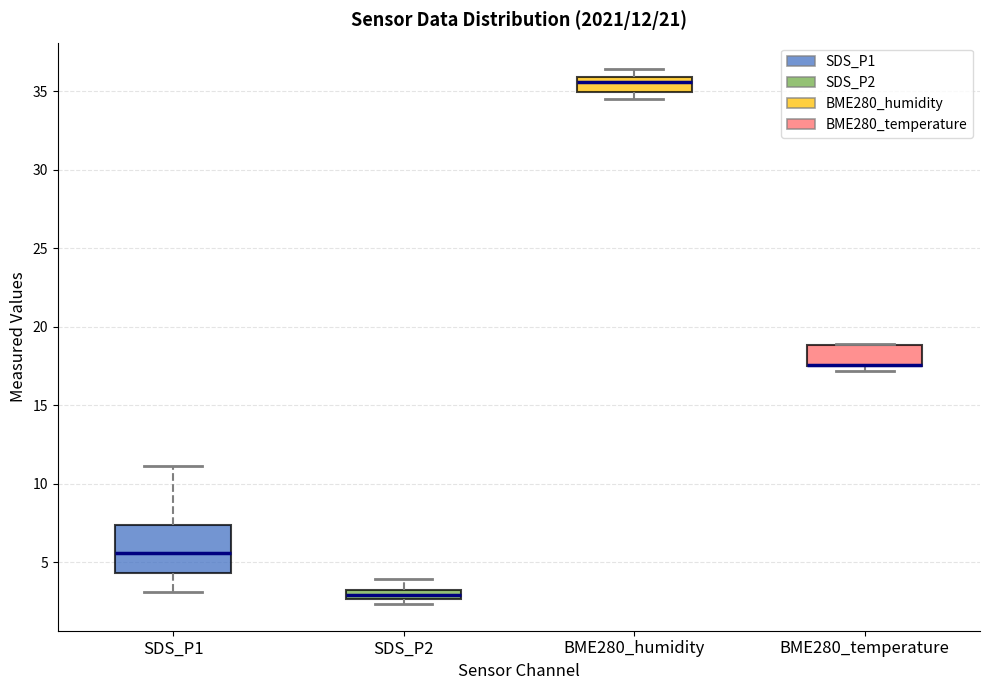

Comparing the boxes themselves (not the whiskers), which one is the tallest?

SDS_P1